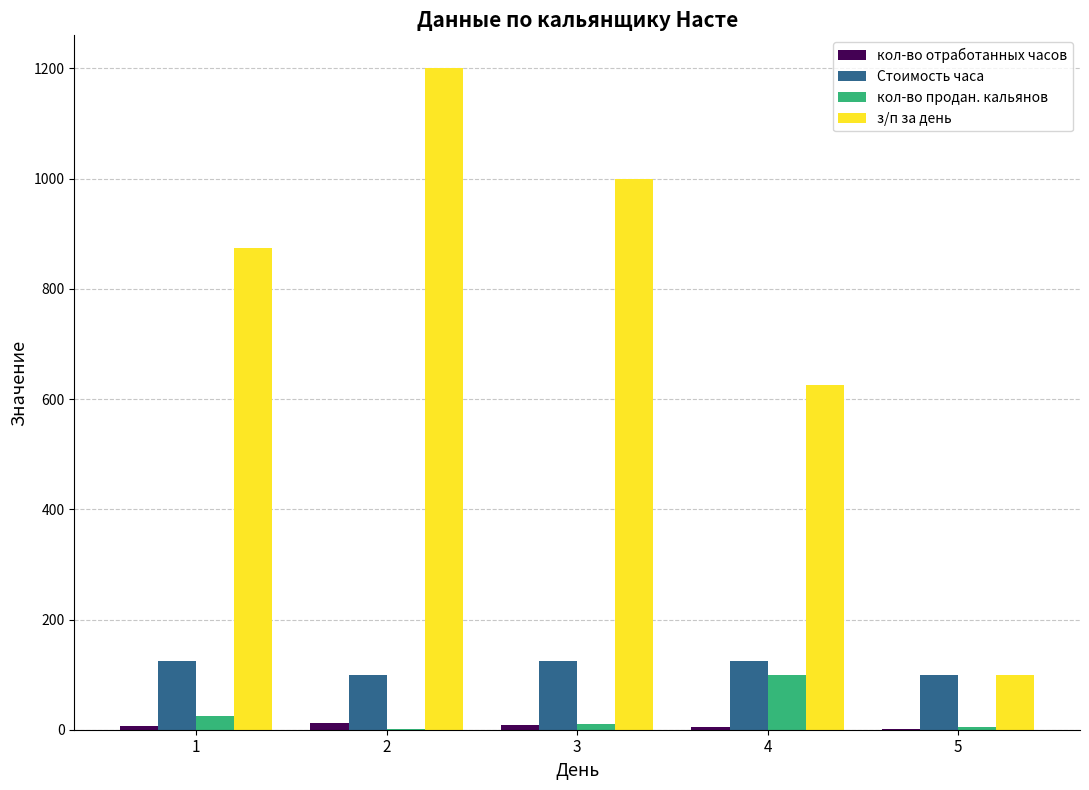

Which series changed the most between 2 and 5?

з/п за день